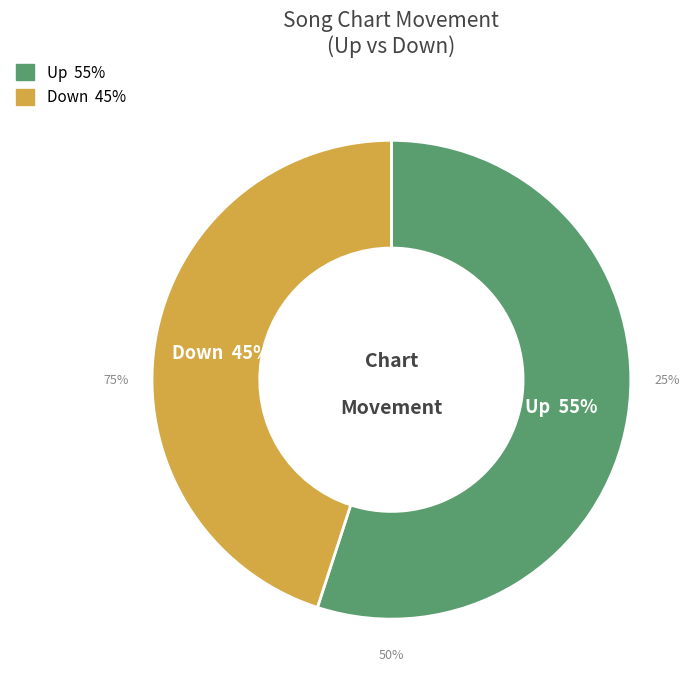

Is it true that down is 30% of the pie?

False